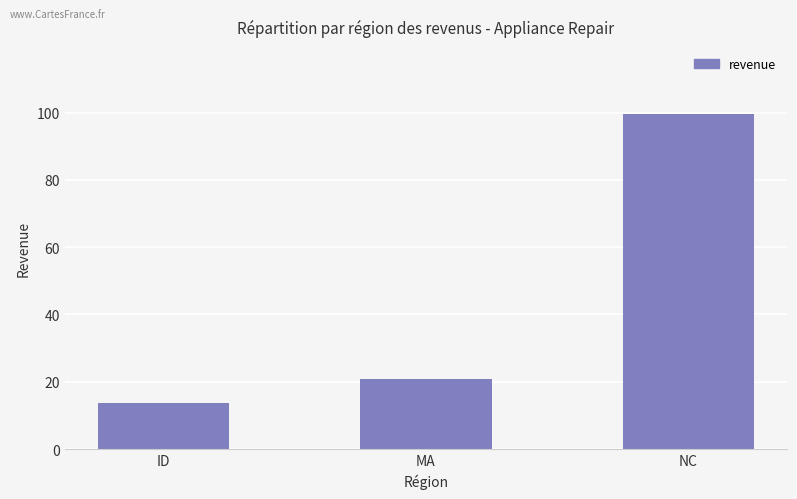

What is the minimum value shown in the chart?

13.7